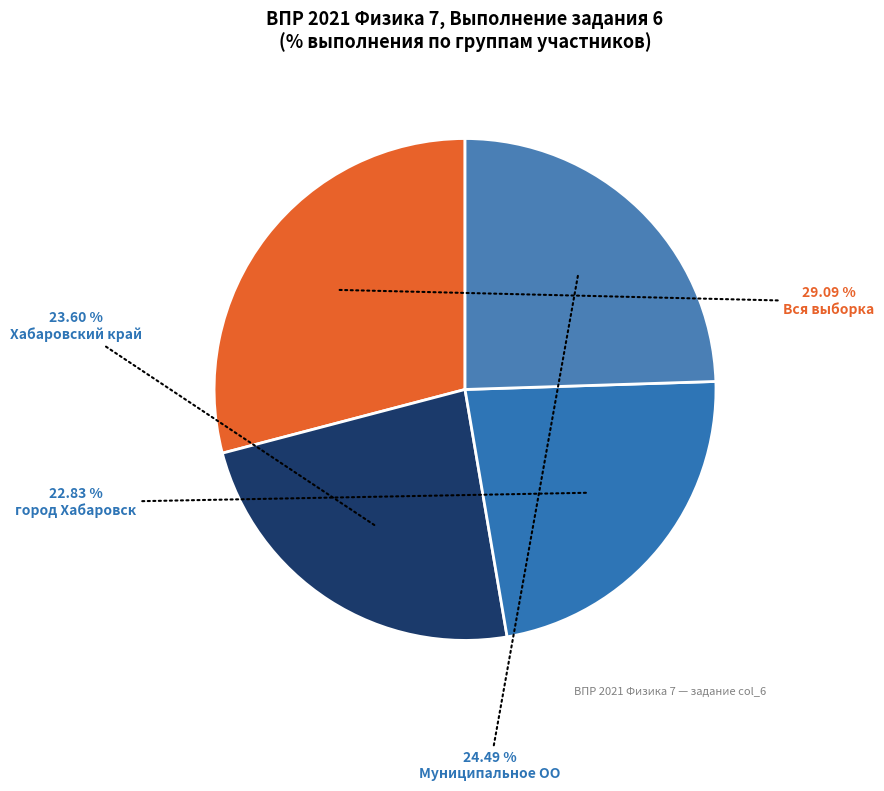

Which slice is the largest?

Вся выборка